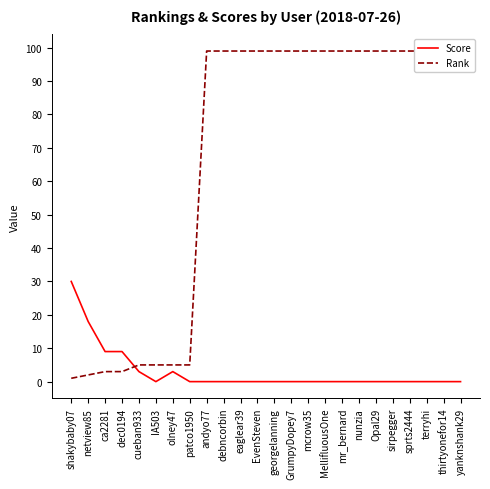

How many categories are shown in the chart?

24